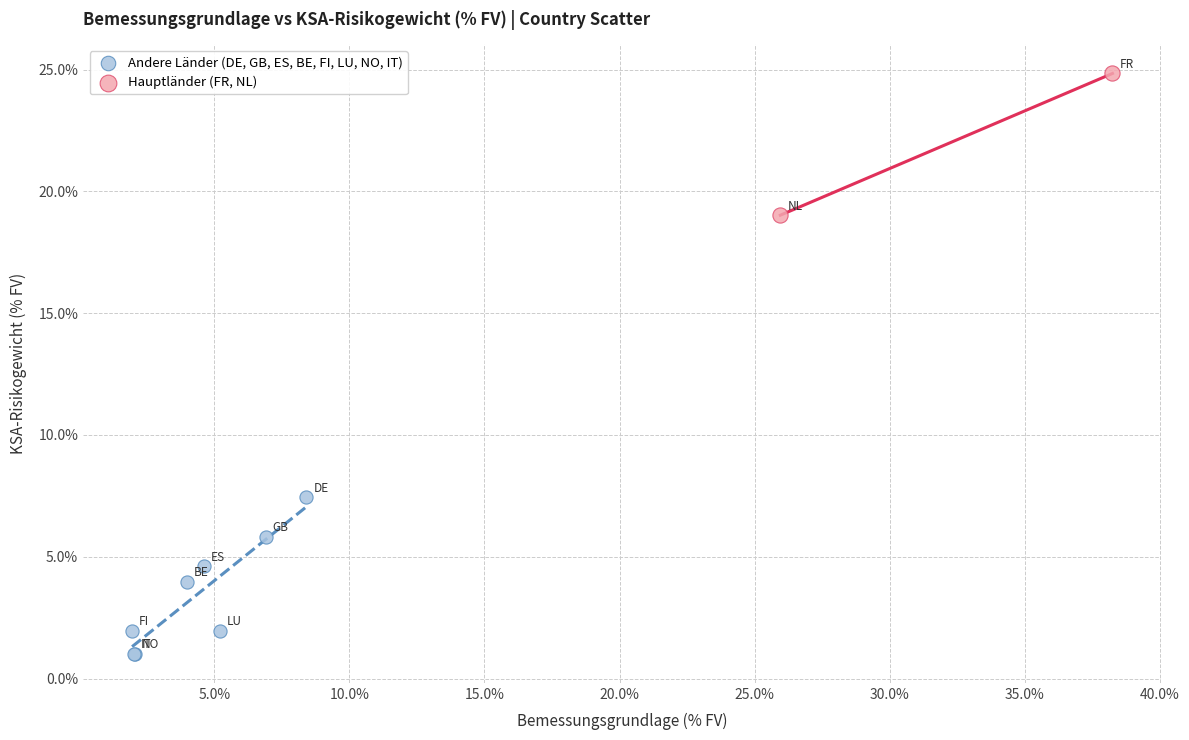

Which series reaches the minimum Y coordinate?

Andere Länder (DE, GB, ES, BE, FI, LU, NO, IT)